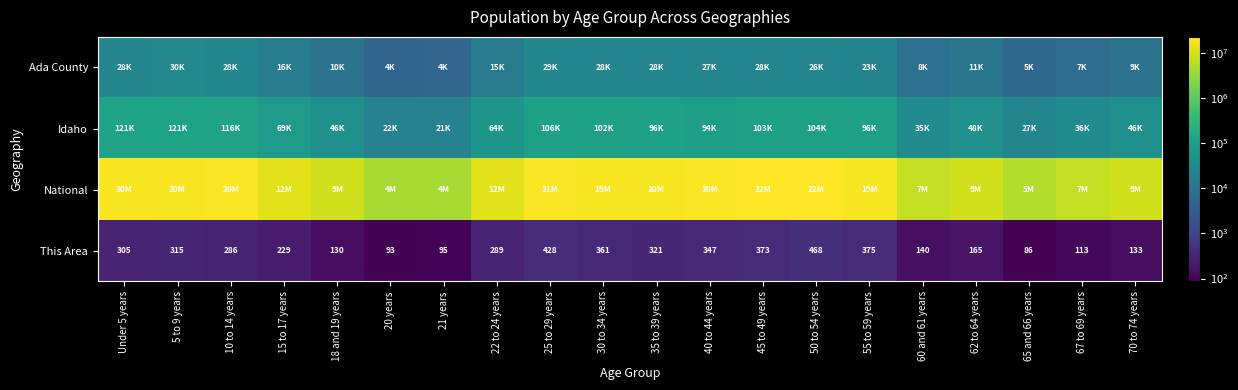

Where does the This Area series first go above 289?

Under 5 years